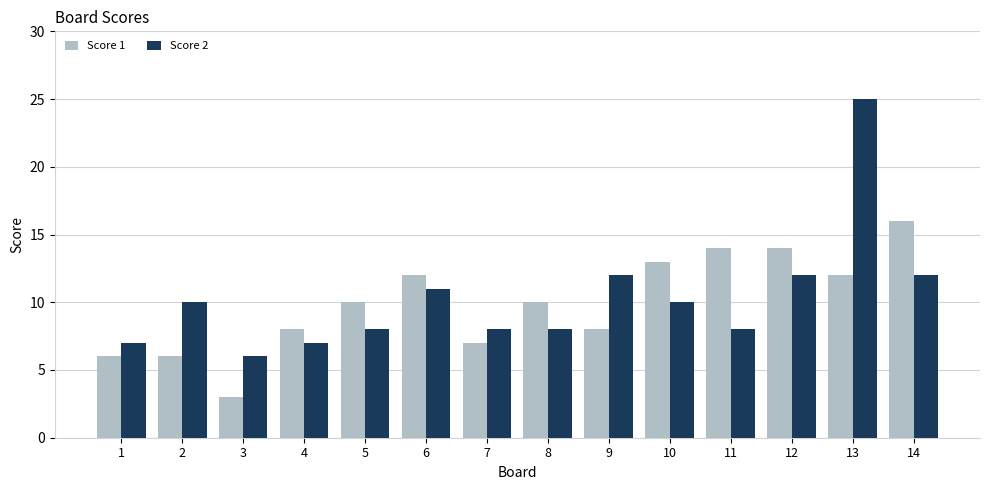

At how many categories does at least one series exceed 19?

1